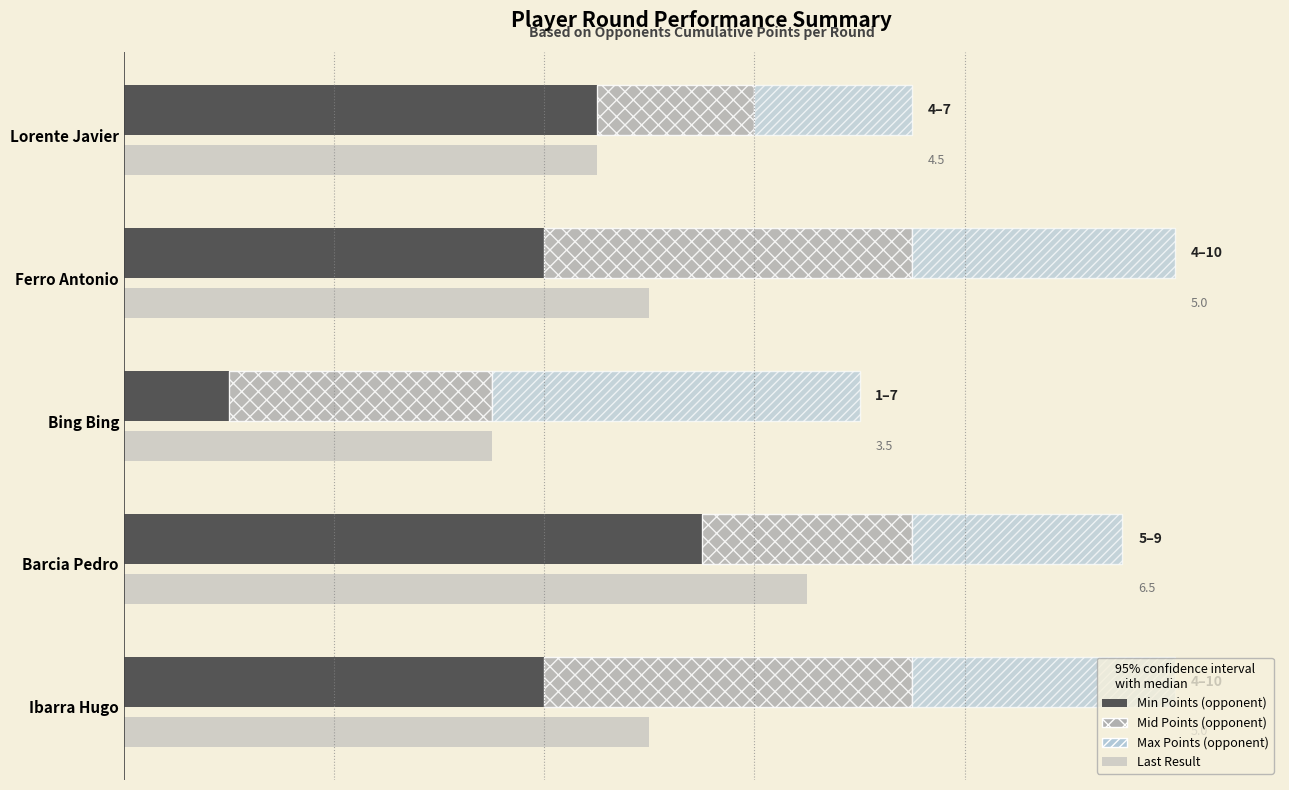

How many bars are there in each group?

4